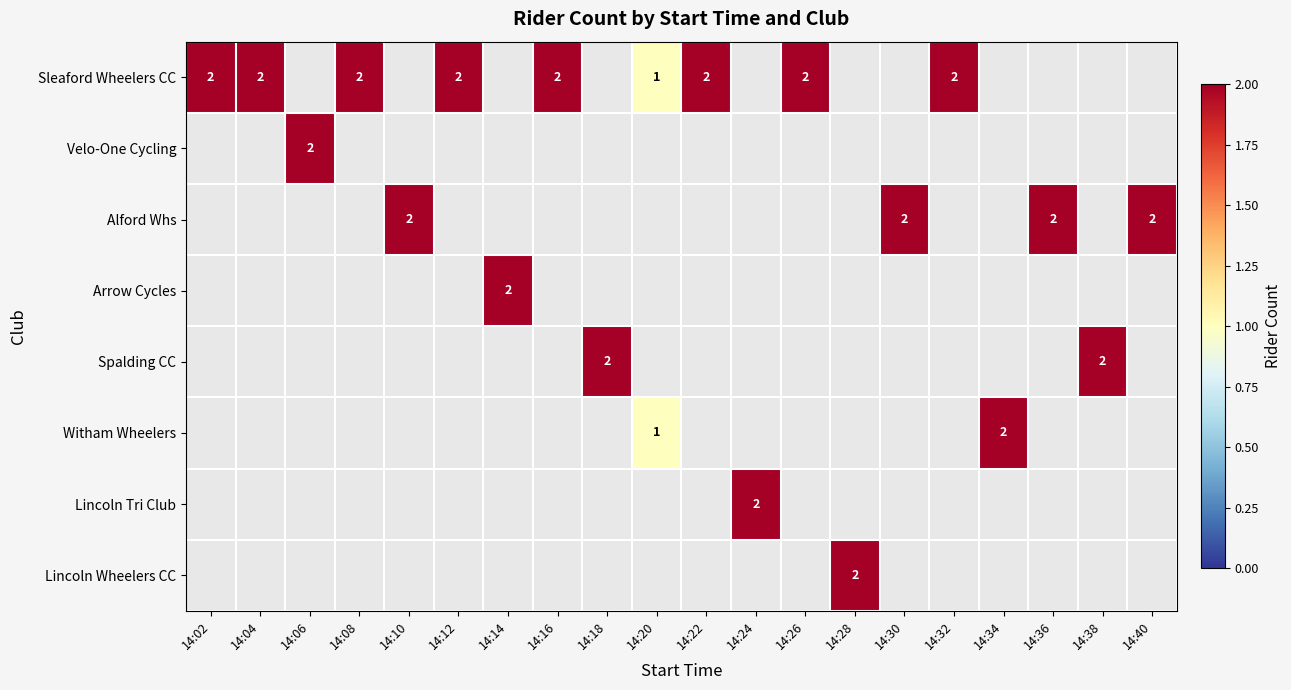

What is the greatest value displayed?

2